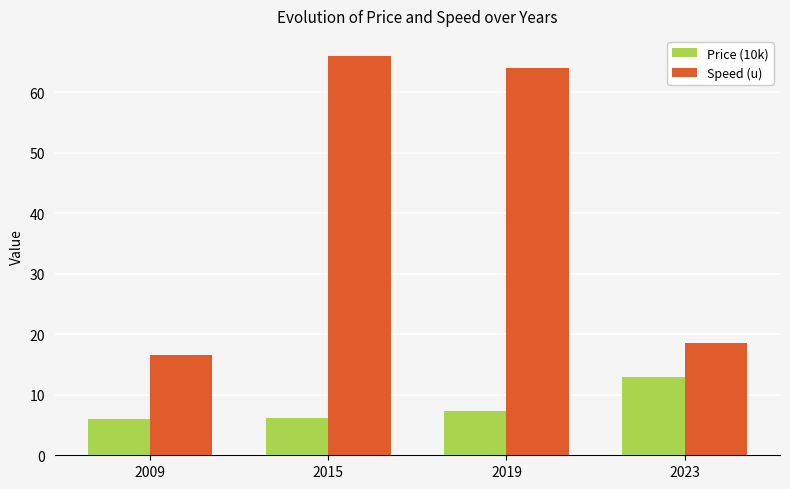

Which series changed the most between 2009 and 2015?

Speed (u)